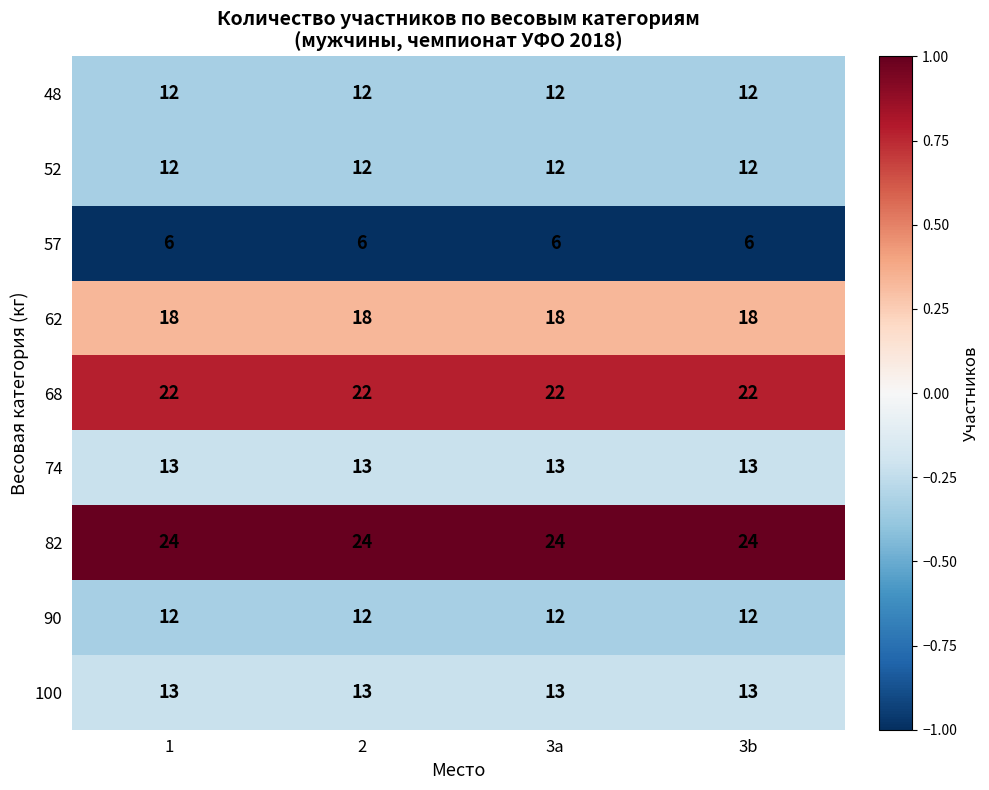

What is the sum of the 62 values at 3b and 2?

36